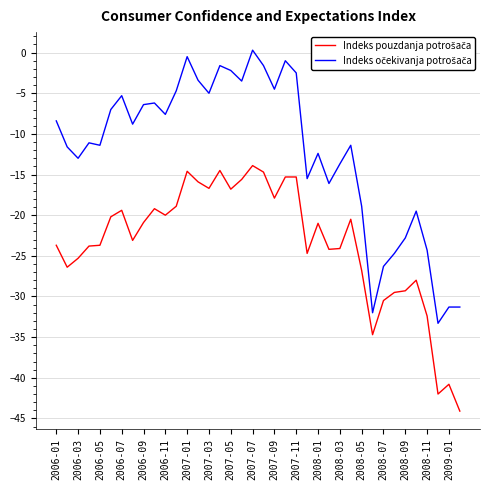

What is the minimum value shown in the chart?

-44.1